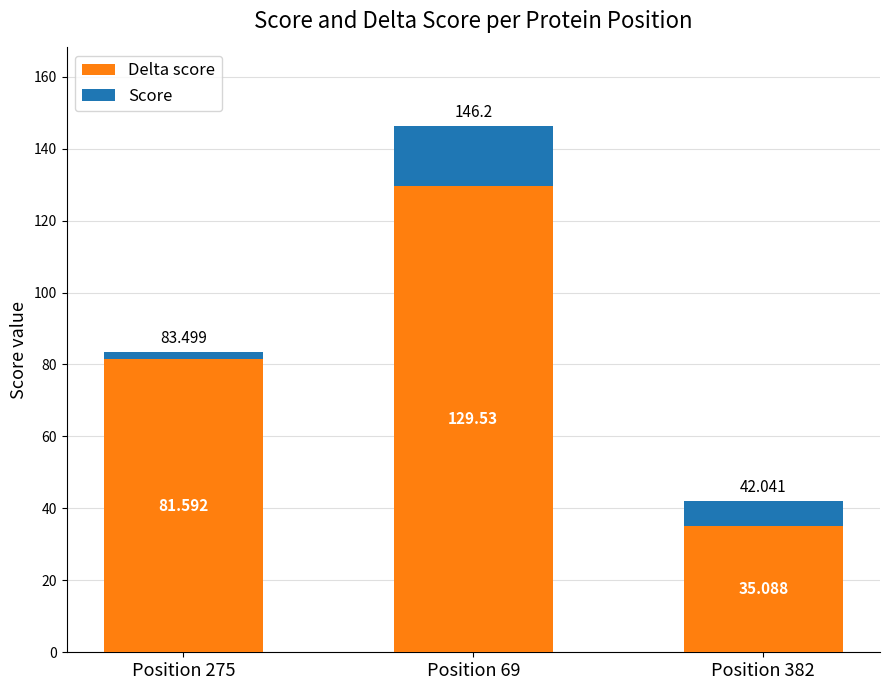

Which series has the widest spread of values?

Score